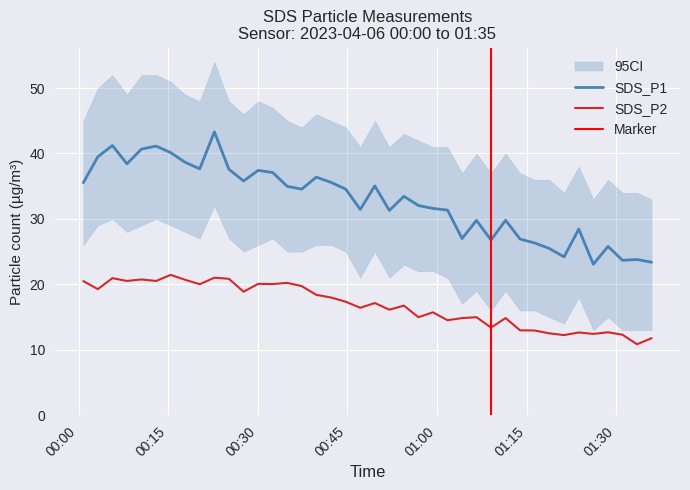

What is the minimum value for SDS_P2?

10.8